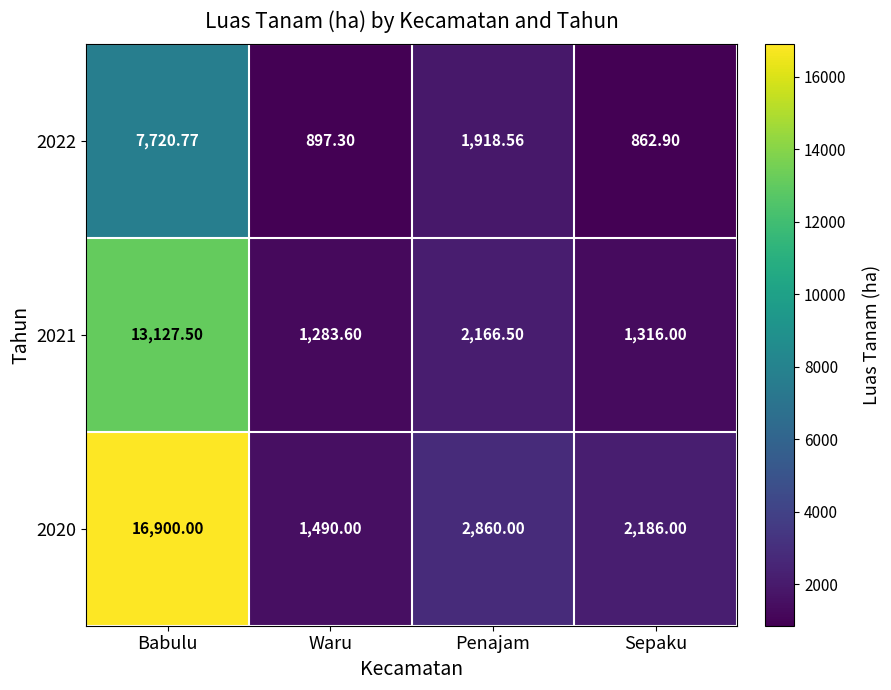

Where does the 2021 series first go above 2166?

Babulu